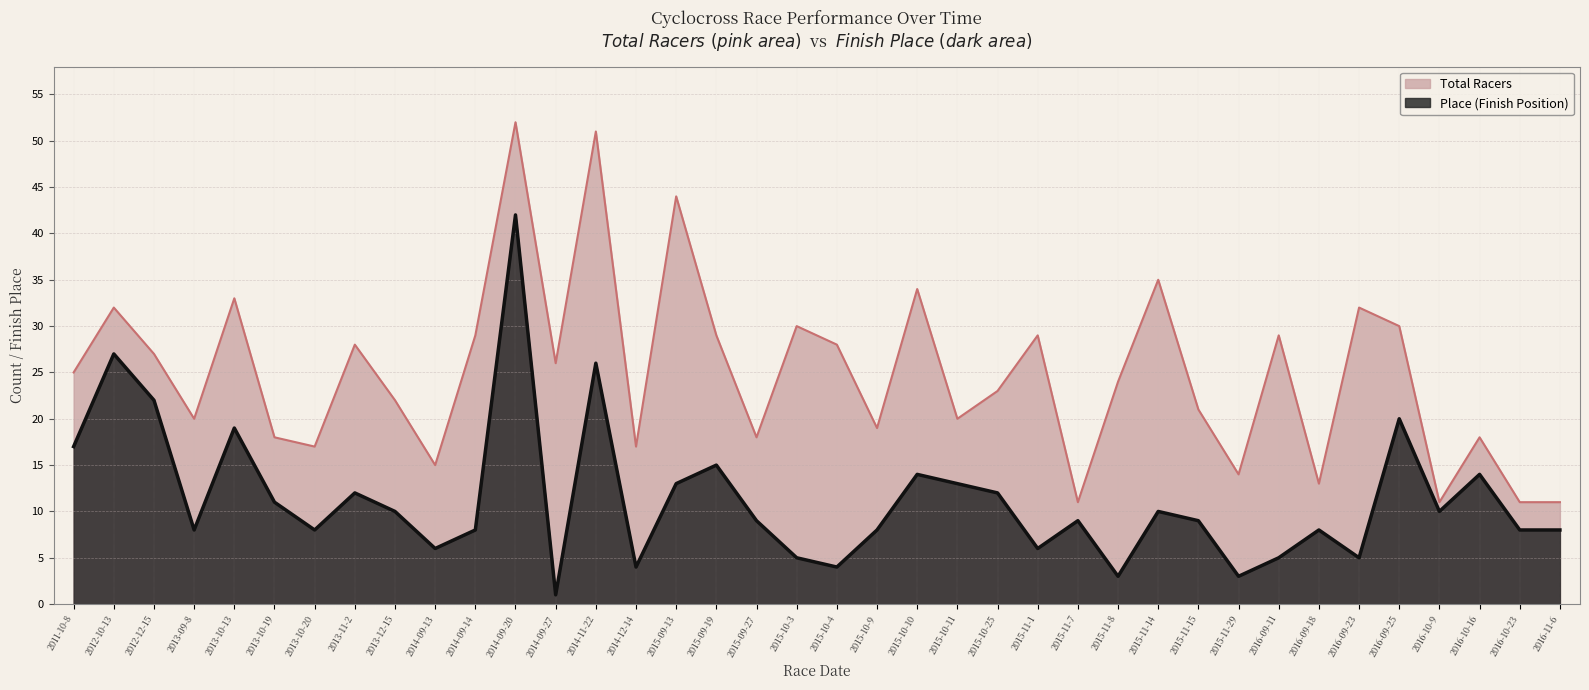

What is the difference between the highest and lowest values at 2012-12-15?

5